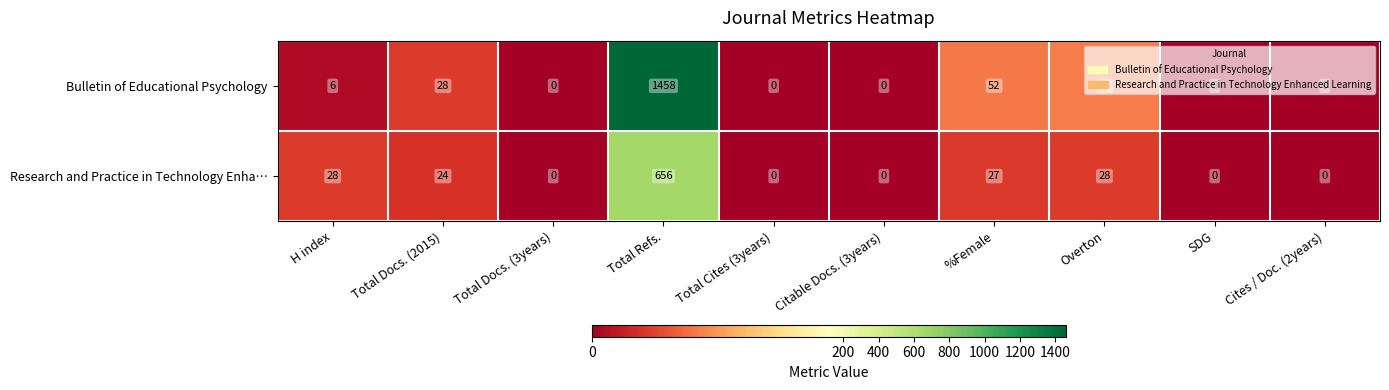

What is the average value of the Research and Practice in Technology Enha… series?

76